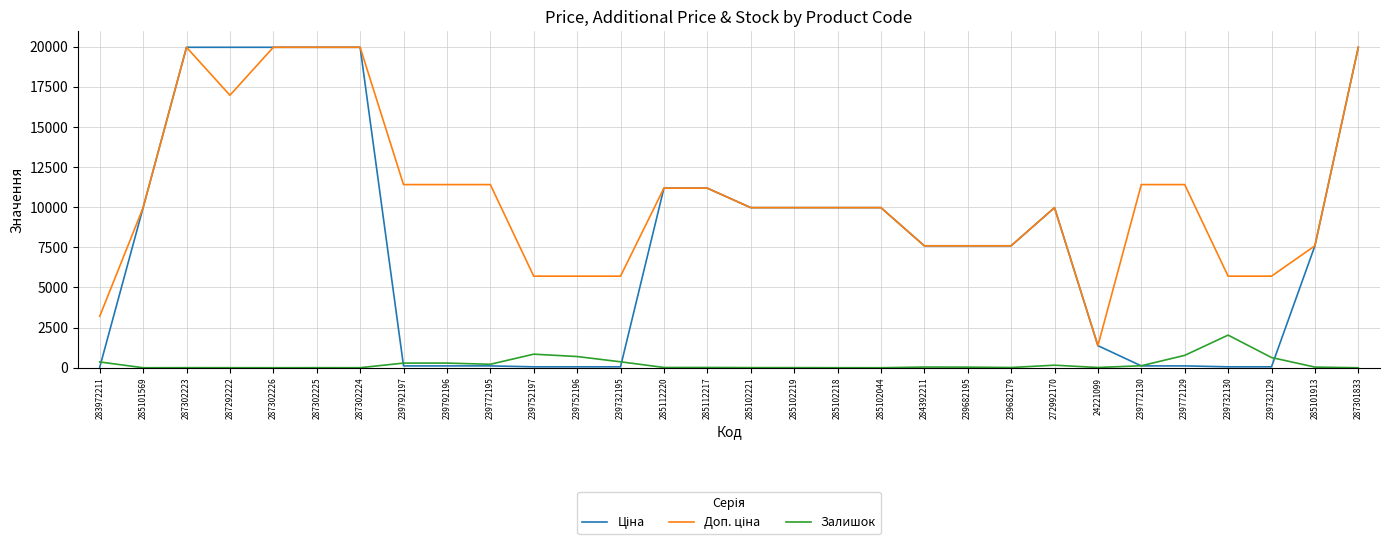

The Залишок series shows 289.0 at 239792197. True or false?

True